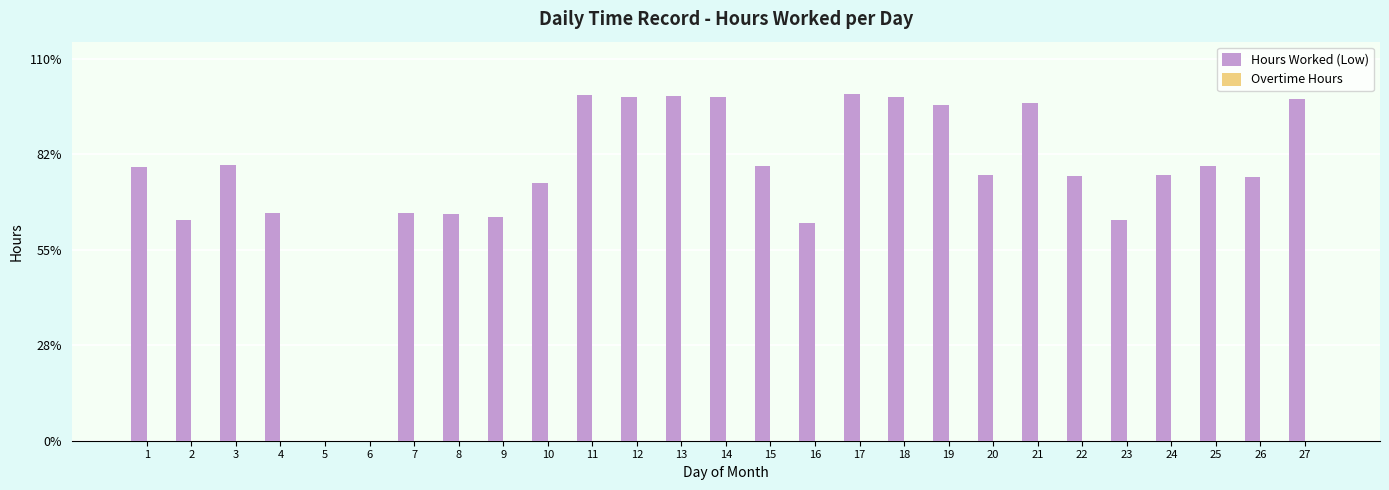

Are the bars horizontal?

No